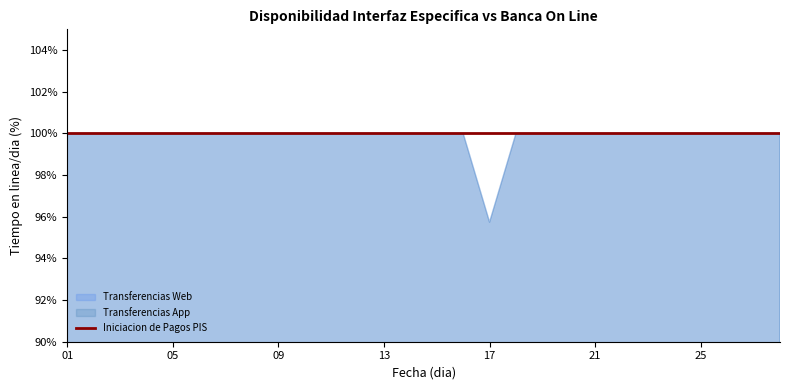

At which label does Transferencias Web reach its peak?

01